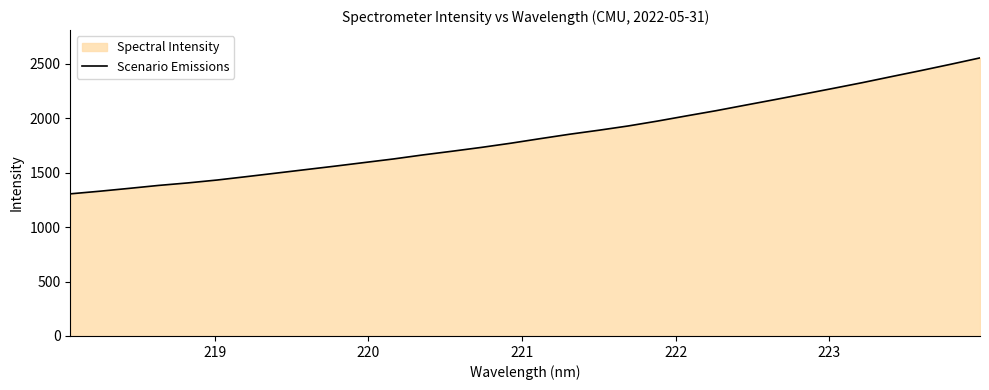

What is the difference between the maximum and minimum values?

1248.4